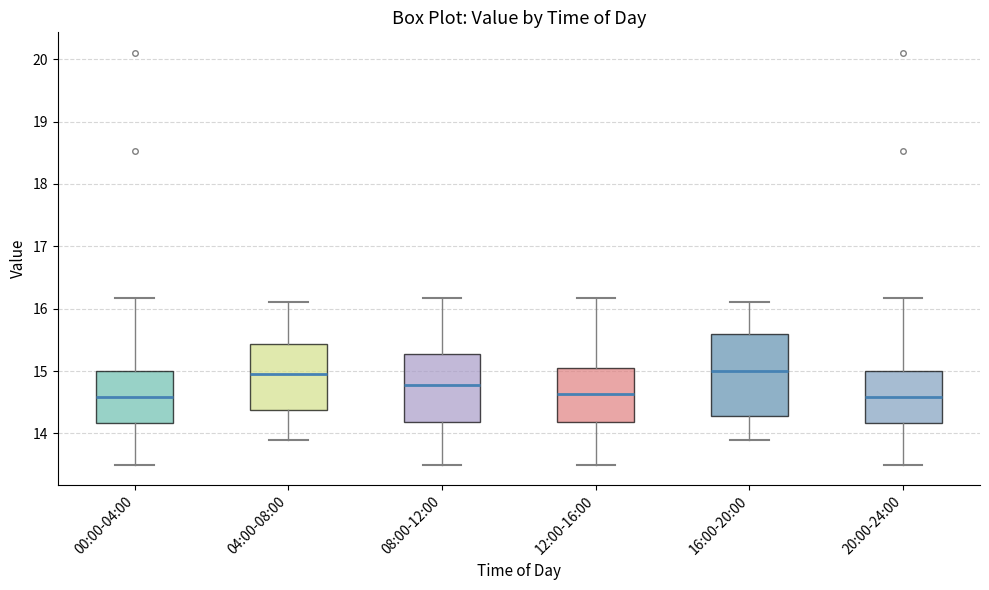

Where does the lower whisker of the box for 12:00-16:00 end on the y-axis? The values are not printed on the chart, so give them approximately, as read against the axis.

13.5